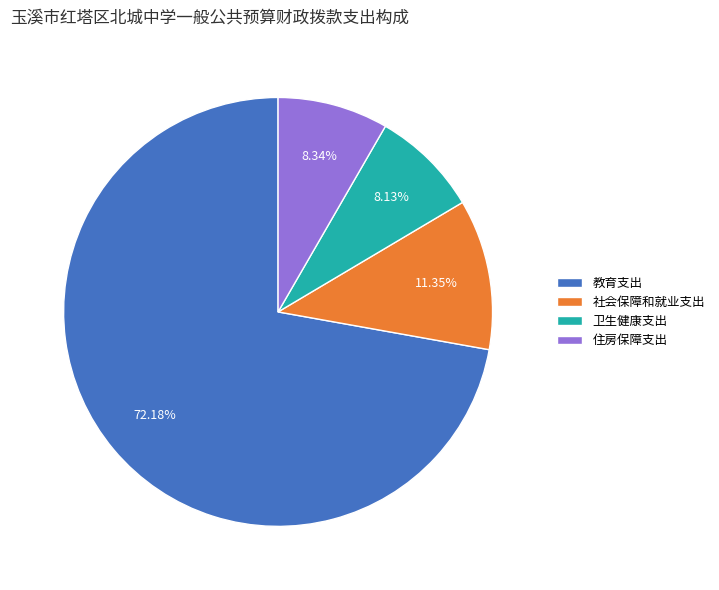

What is the ratio of the value at 社会保障和就业支出 to the value at 卫生健康支出?

1.4